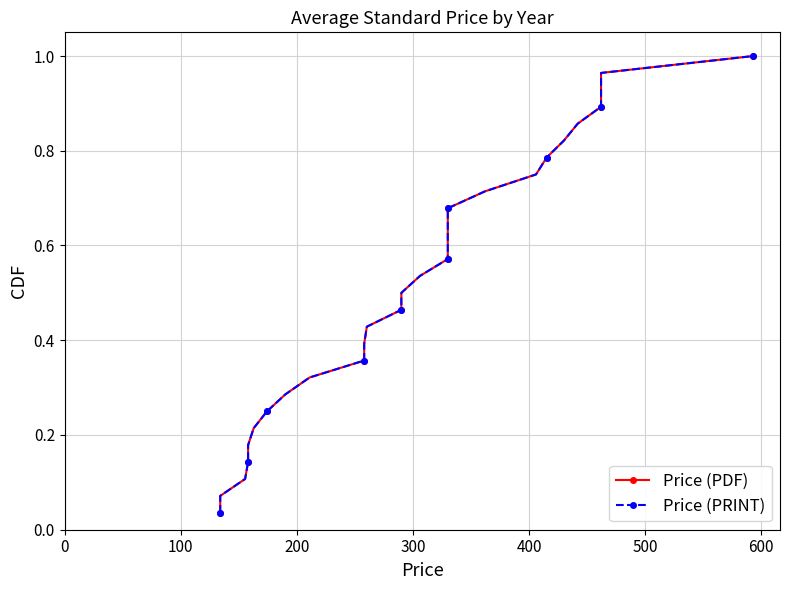

True or false: Price (PDF) has a value of 0.0 at 0.

True